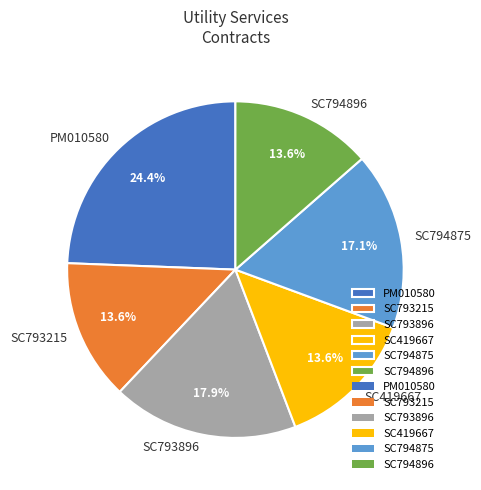

Which has a higher value, SC419667 or PM010580?

PM010580